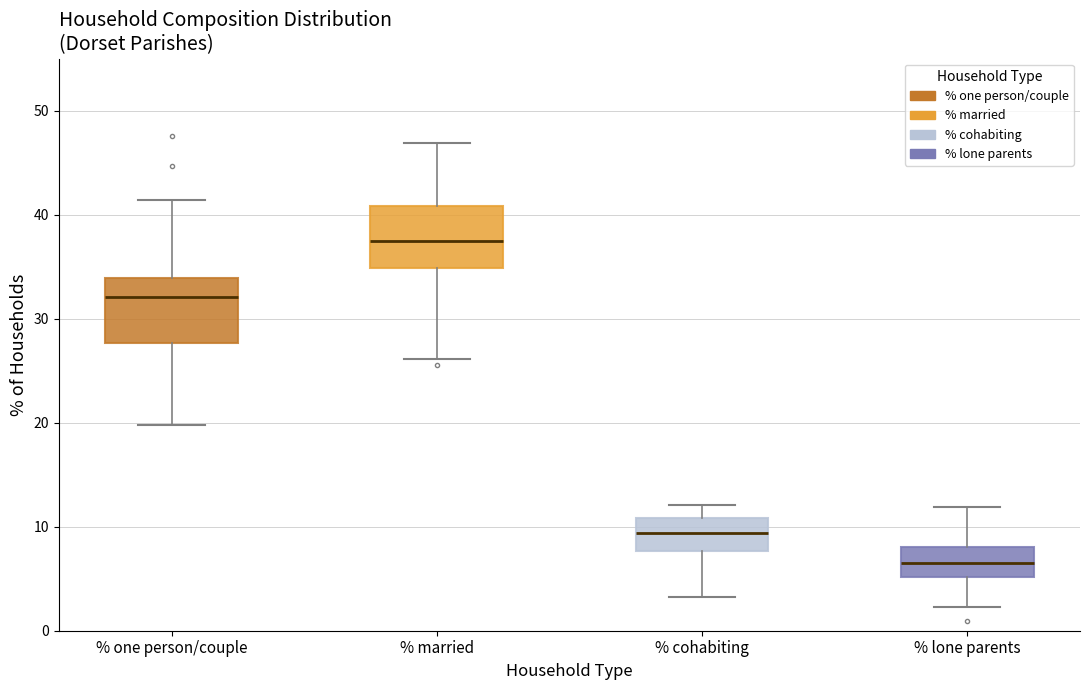

Where does the upper whisker of the box for % married end on the y-axis? The values are not printed on the chart, so give them approximately, as read against the axis.

47